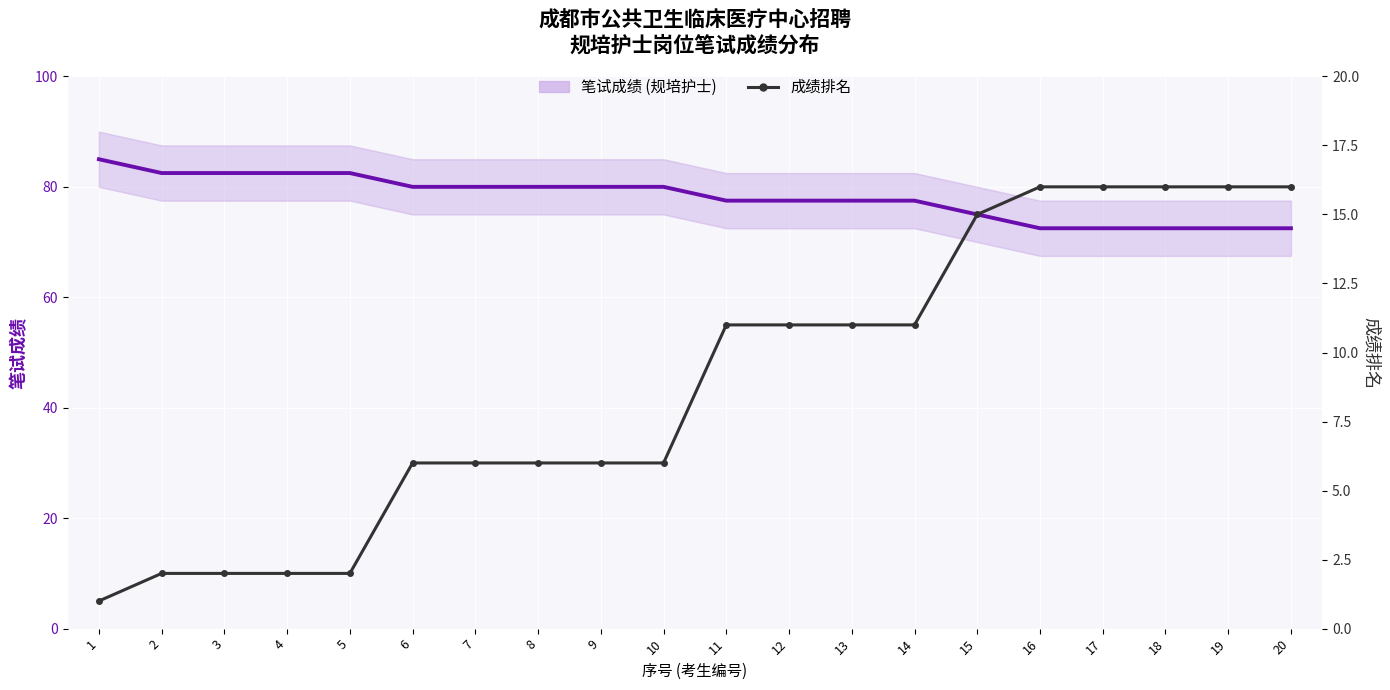

True or false: 笔试成绩 (规培护士) and 成绩排名 intersect in this chart.

False